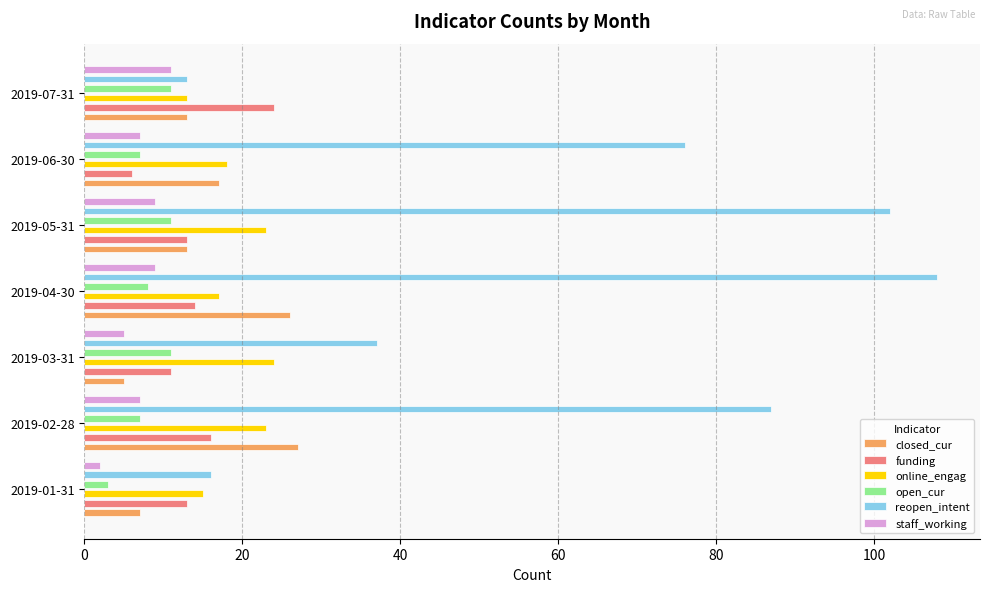

What is the value of the funding bar at the 5th from the left?

13